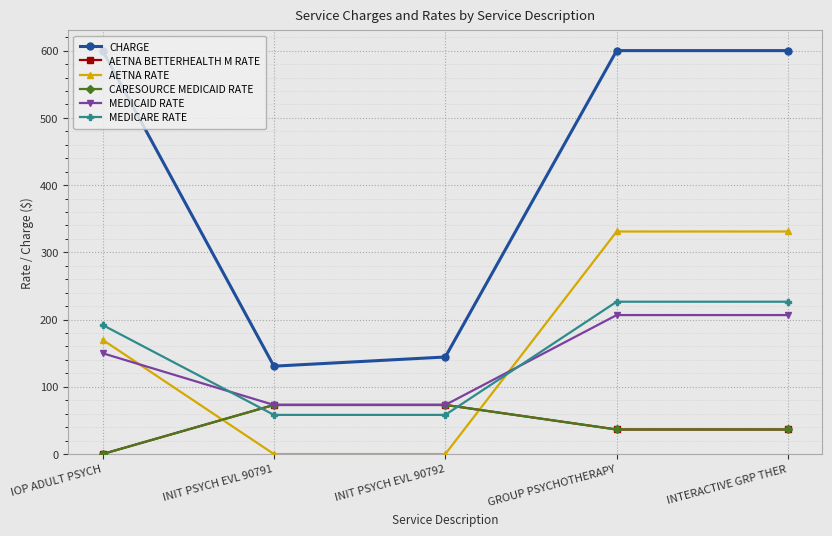

What is the difference between the maximum and minimum values in the CARESOURCE MEDICAID RATE series?

73.1